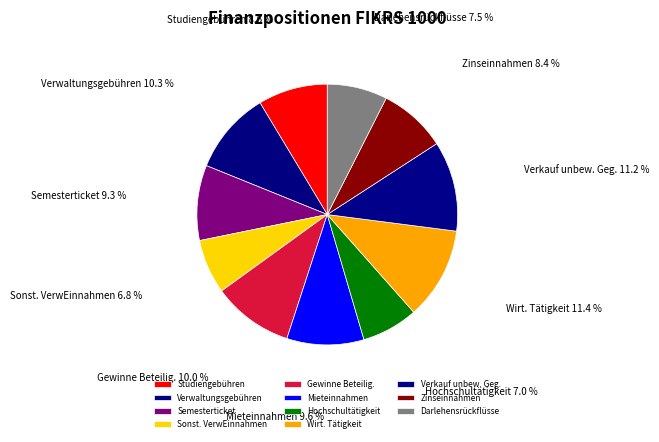

Do Studiengebühren and Semesterticket together represent more than half of the pie?

No